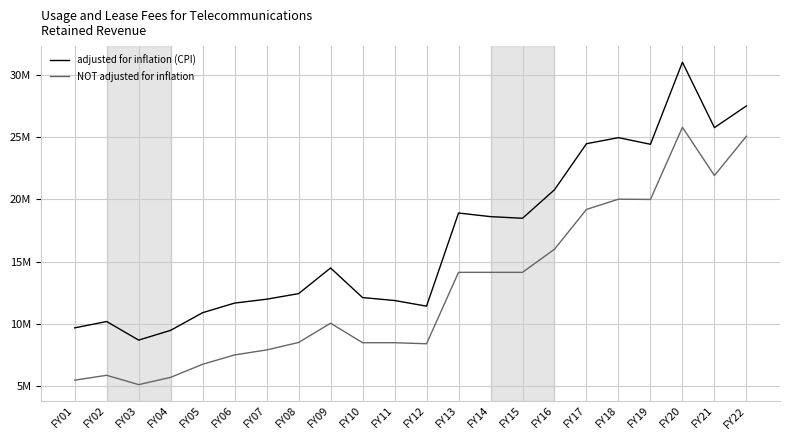

List the series in order of their peak value, highest first.

adjusted for inflation (CPI), NOT adjusted for inflation